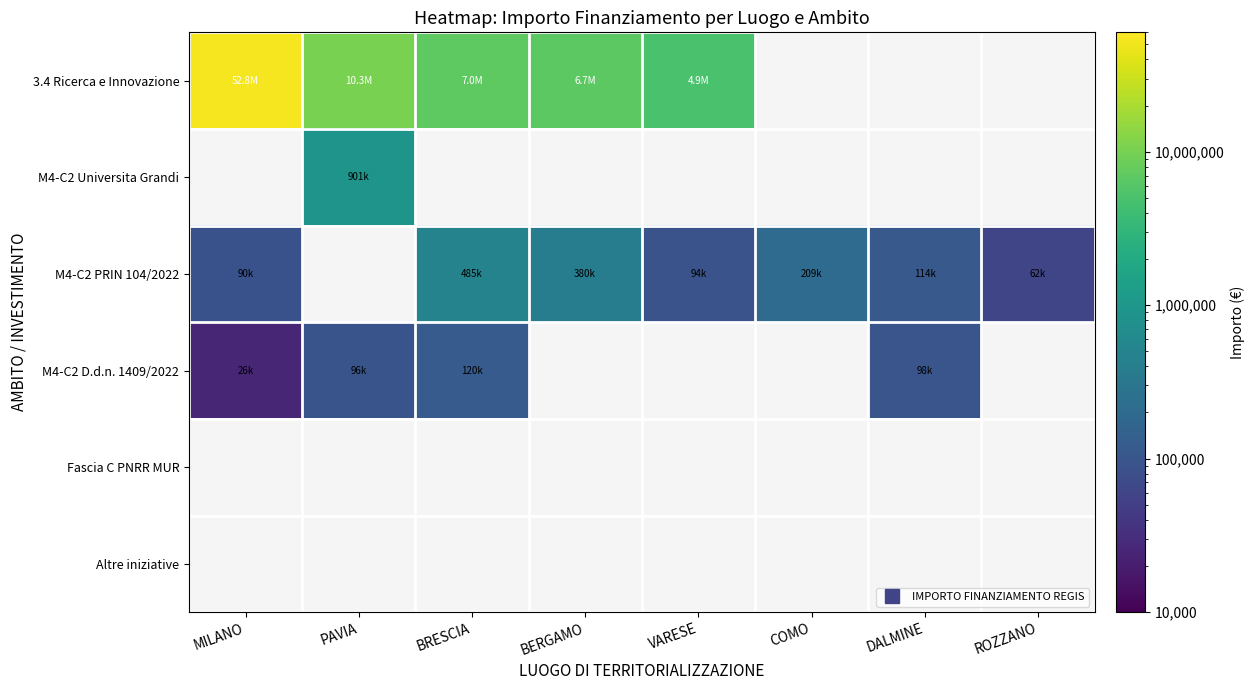

Which has a higher value, MILANO or BERGAMO?

MILANO